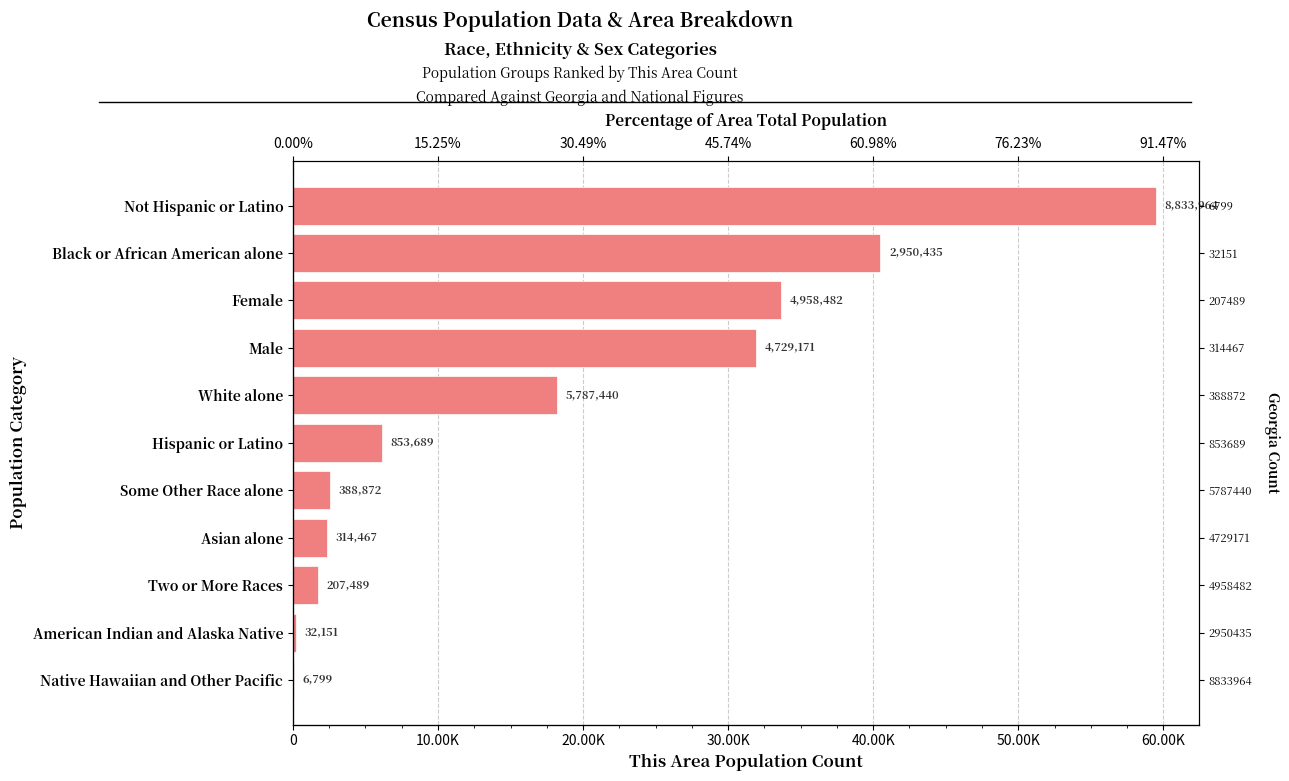

What value does the data have at Asian alone, to the nearest 100?

2300